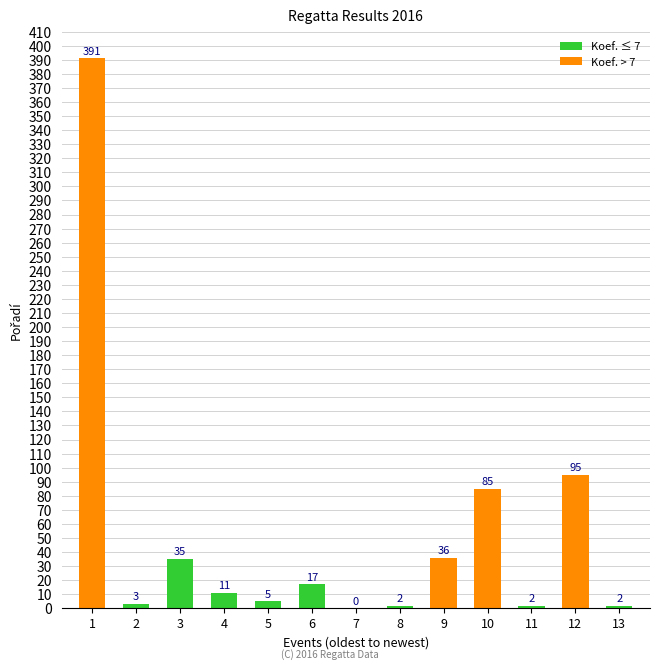

The chart shows a value of 2 at 11. True or false?

True